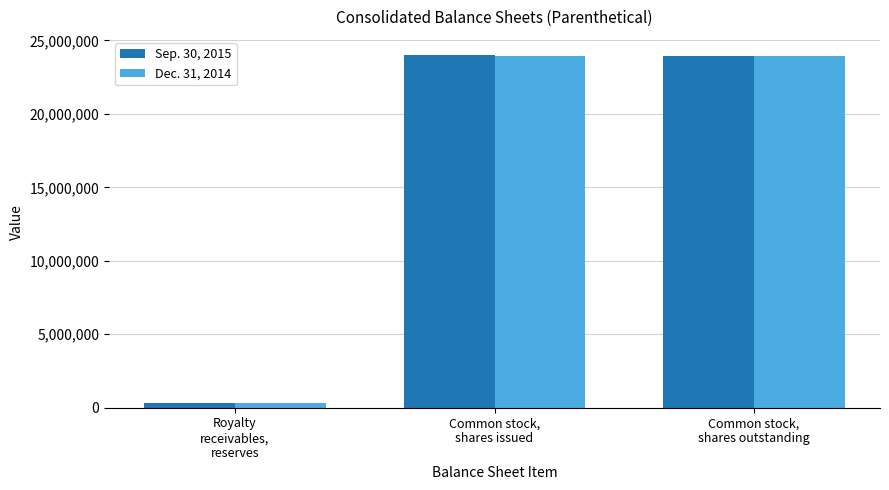

What are all the series names shown in the legend?

Sep. 30, 2015, Dec. 31, 2014